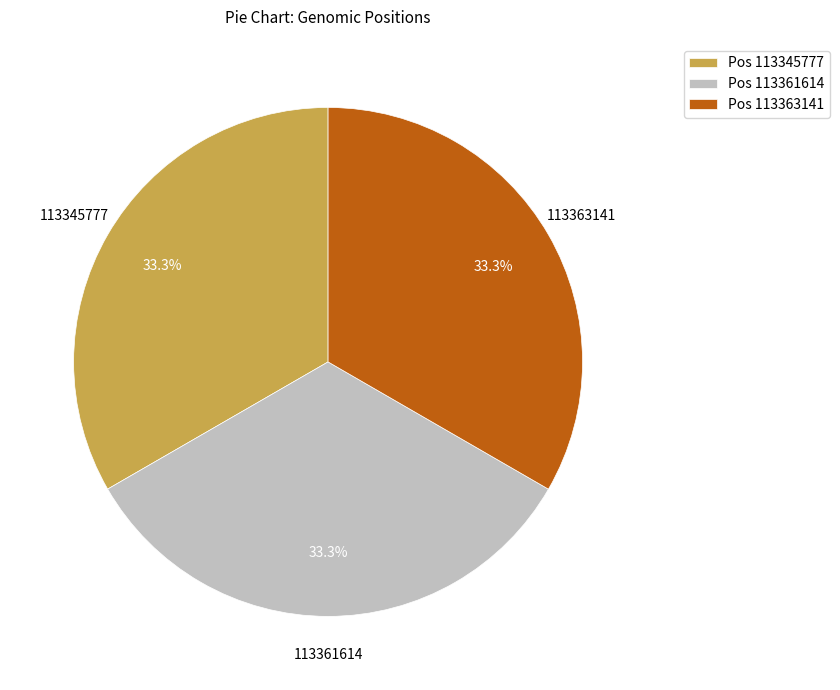

Count the number of slices in the pie.

3